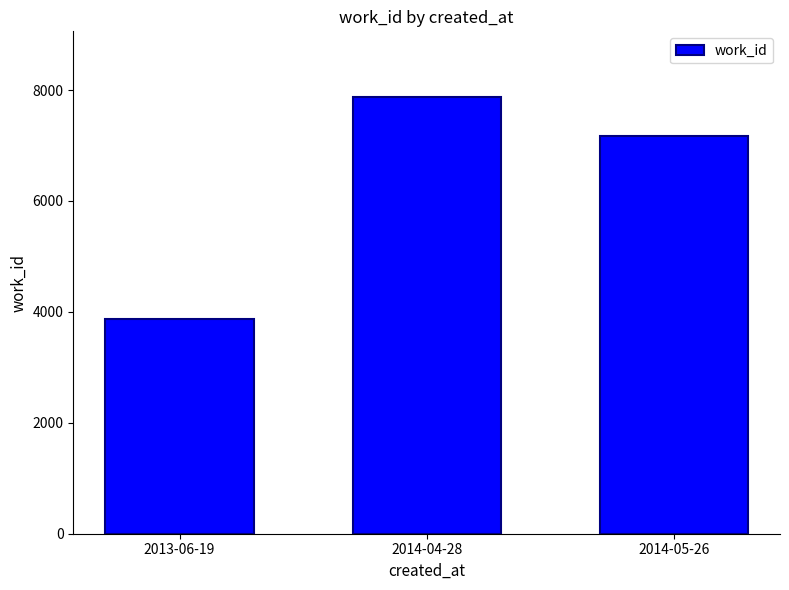

What is the maximum value shown in the chart?

7877